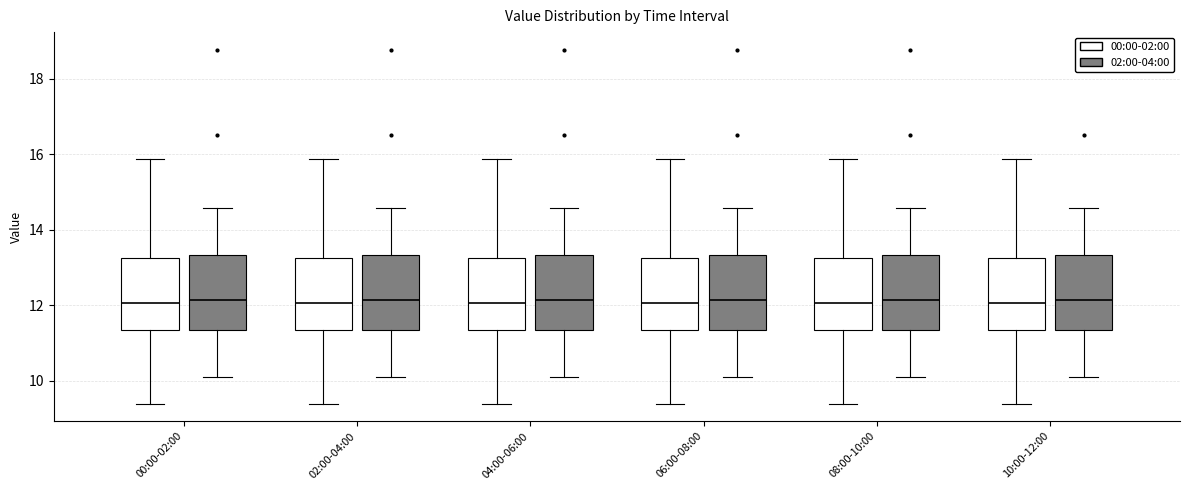

Reading left to right, read every box against the y-axis: the position of its median line, the range the box covers, and the ends of its whiskers. The values are not printed on the chart, so give them approximately, as read against the axis.

00:00-02:00 (00:00-02:00): median 12.0, box 11.4 to 13.2, whiskers 9.4 to 15.8
00:00-02:00 (02:00-04:00): median 12.2, box 11.4 to 13.4, whiskers 10.2 to 14.6
02:00-04:00 (00:00-02:00): median 12.0, box 11.4 to 13.2, whiskers 9.4 to 15.8
02:00-04:00 (02:00-04:00): median 12.2, box 11.4 to 13.4, whiskers 10.2 to 14.6
04:00-06:00 (00:00-02:00): median 12.0, box 11.4 to 13.2, whiskers 9.4 to 15.8
04:00-06:00 (02:00-04:00): median 12.2, box 11.4 to 13.4, whiskers 10.2 to 14.6
06:00-08:00 (00:00-02:00): median 12.0, box 11.4 to 13.2, whiskers 9.4 to 15.8
06:00-08:00 (02:00-04:00): median 12.2, box 11.4 to 13.4, whiskers 10.2 to 14.6
08:00-10:00 (00:00-02:00): median 12.0, box 11.4 to 13.2, whiskers 9.4 to 15.8
08:00-10:00 (02:00-04:00): median 12.2, box 11.4 to 13.4, whiskers 10.2 to 14.6
10:00-12:00 (00:00-02:00): median 12.0, box 11.4 to 13.2, whiskers 9.4 to 15.8
10:00-12:00 (02:00-04:00): median 12.2, box 11.4 to 13.4, whiskers 10.2 to 14.6